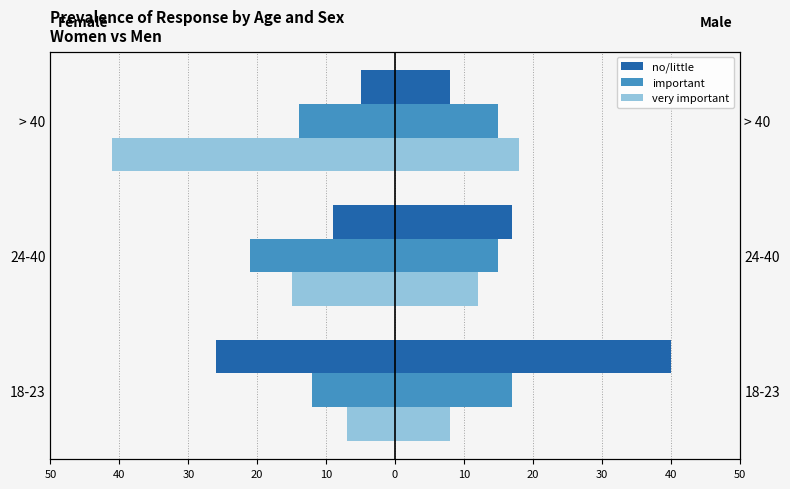

What is the difference between the maximum and minimum values in the Women – important series?

9